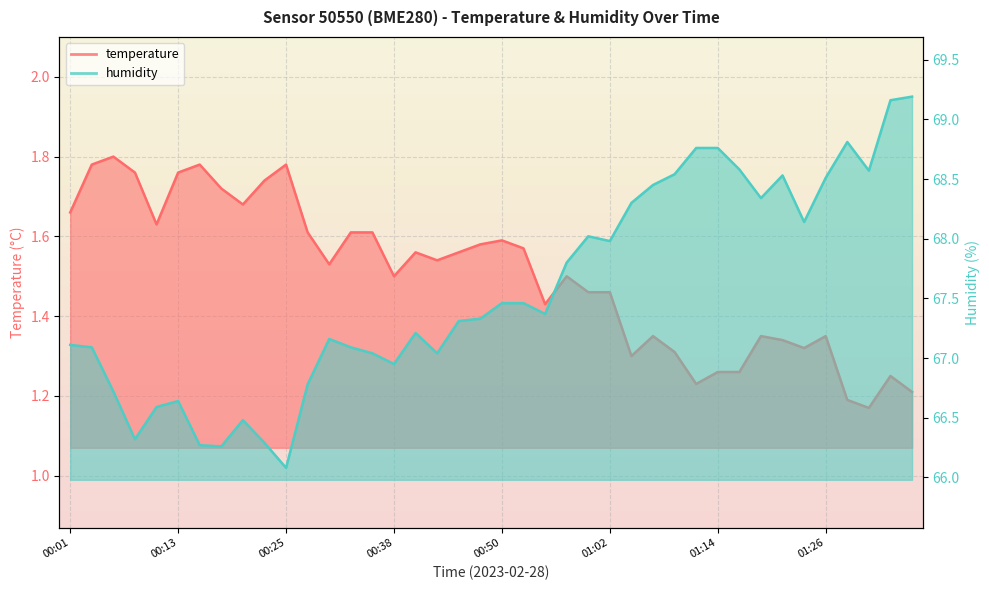

At which label is humidity closest to 67?

00:35